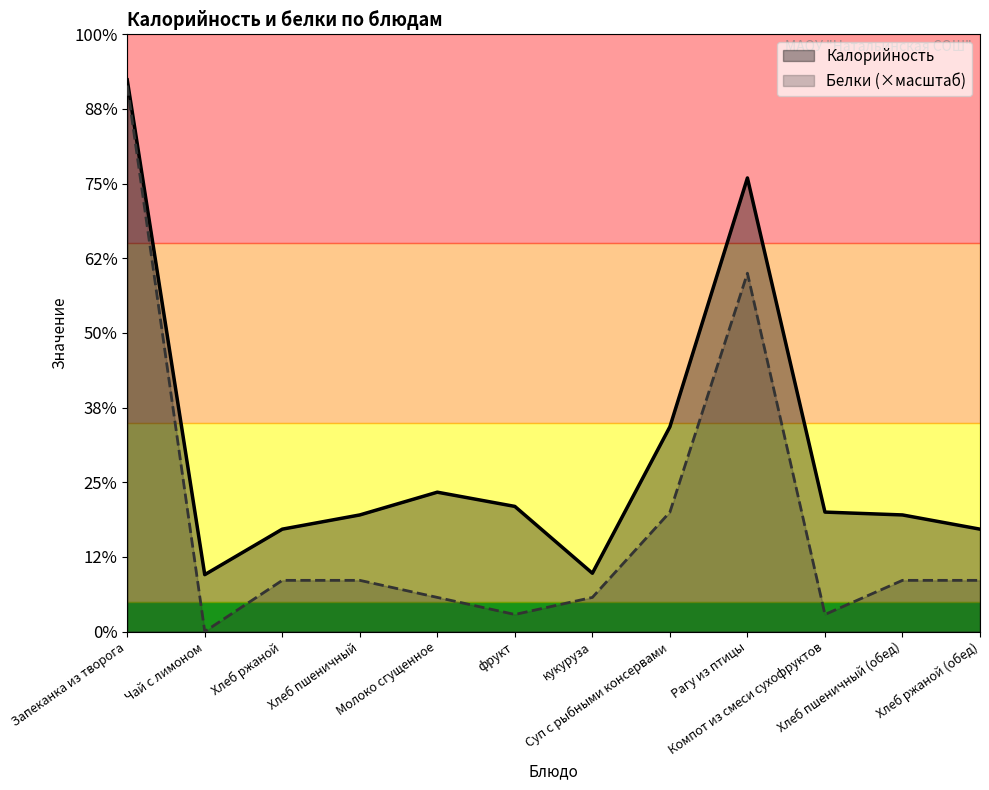

What position from the left is Хлеб пшеничный?

4